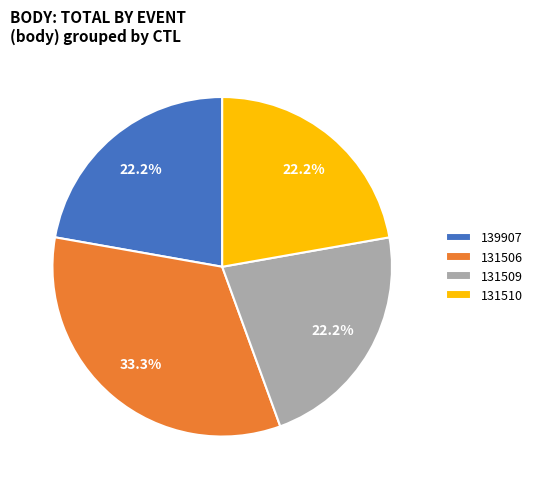

The 131510 slice represents 22% of the pie. True or false?

True